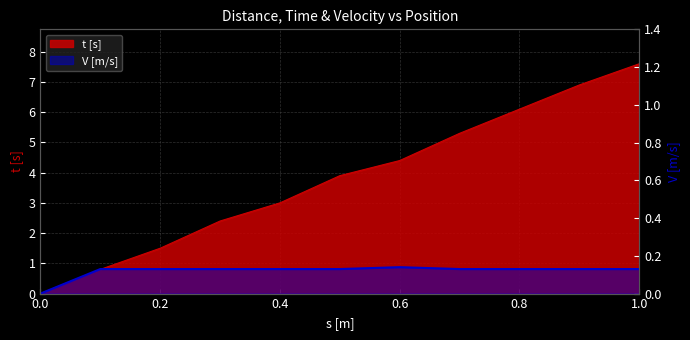

Is it true that the value at 0.2 is 0.2?

False